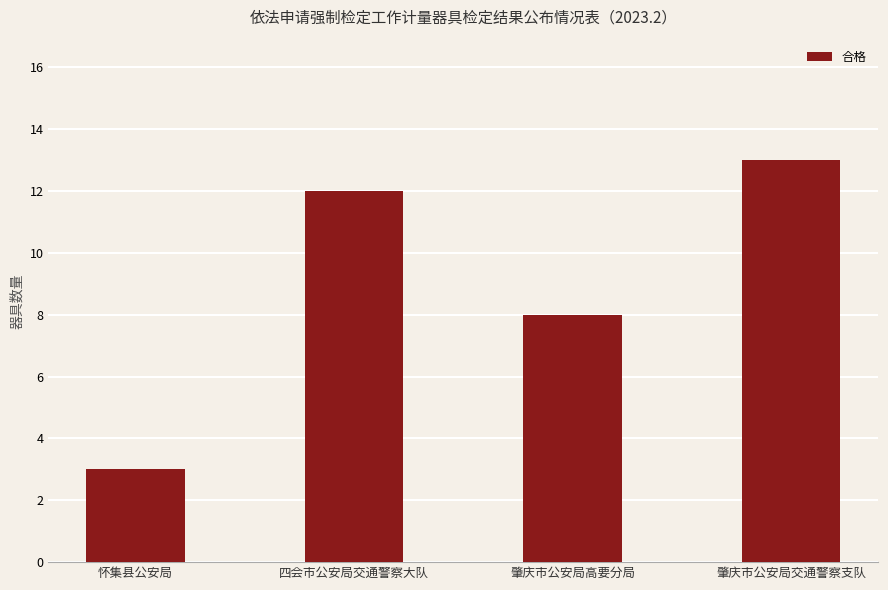

What is the greatest value displayed?

13